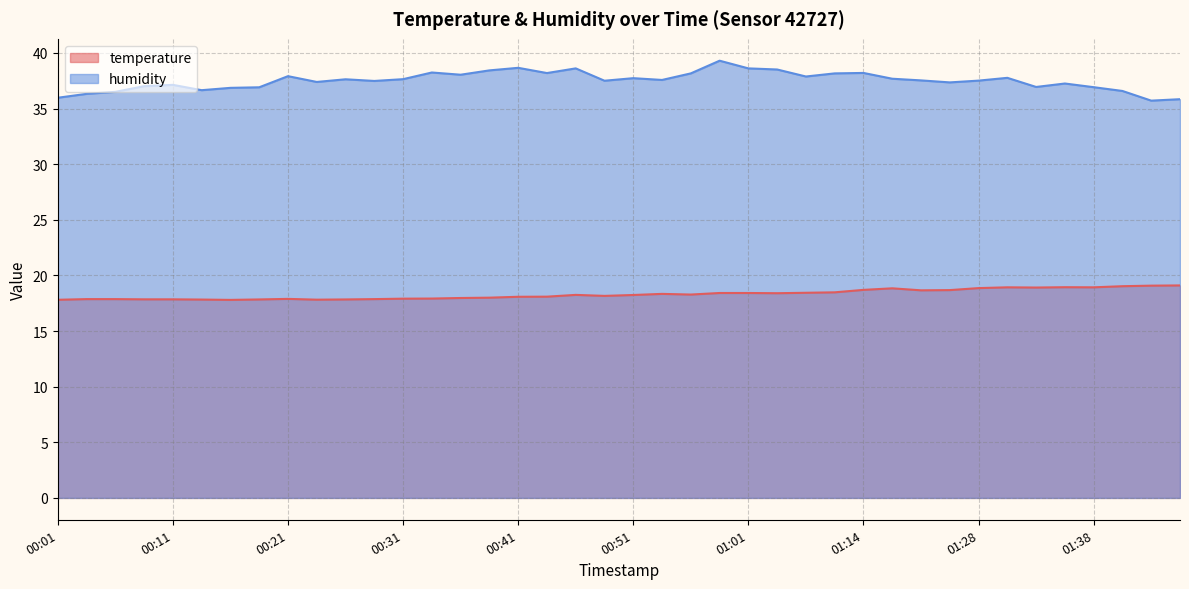

At which category is the sum across all series the highest?

00:59